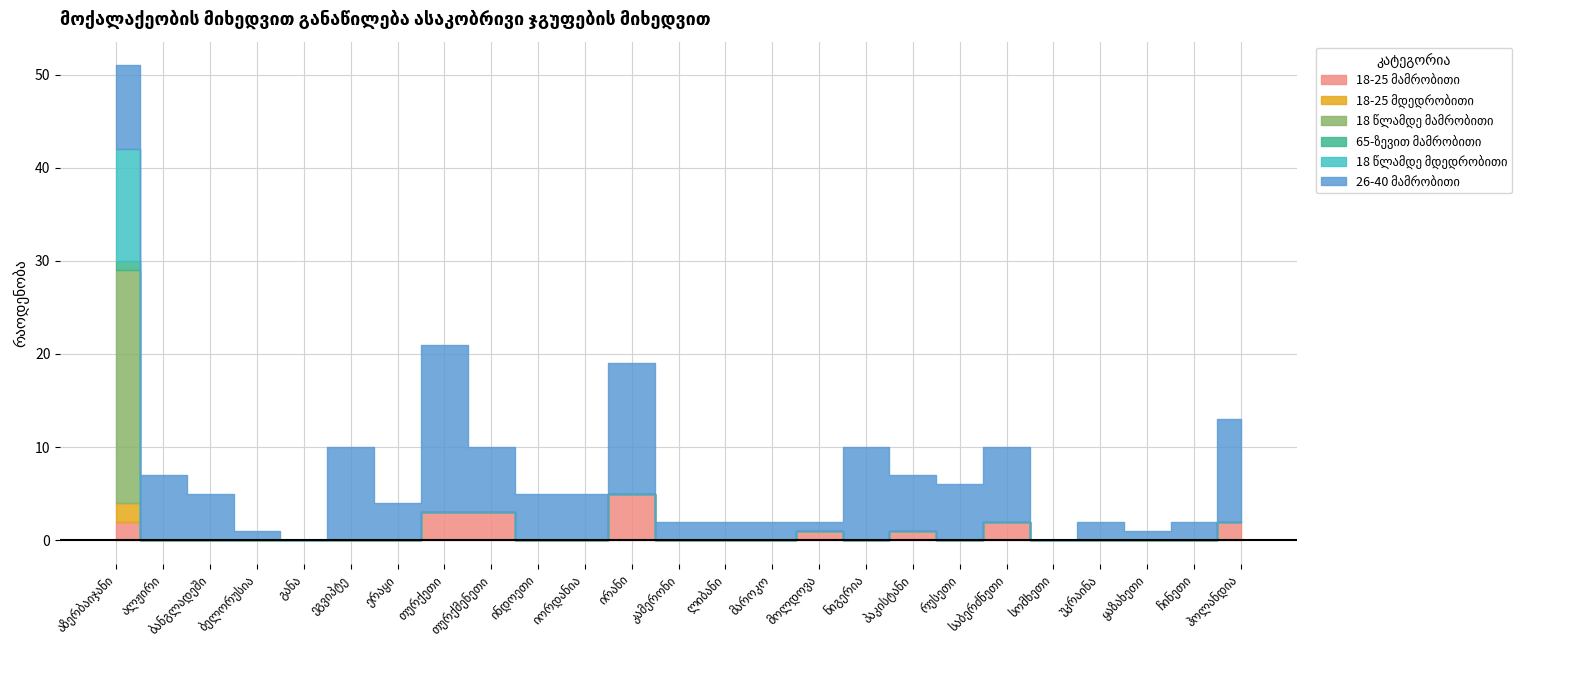

True or false: 26-40 მამრობითი has more than 2 points higher than both neighbors.

True